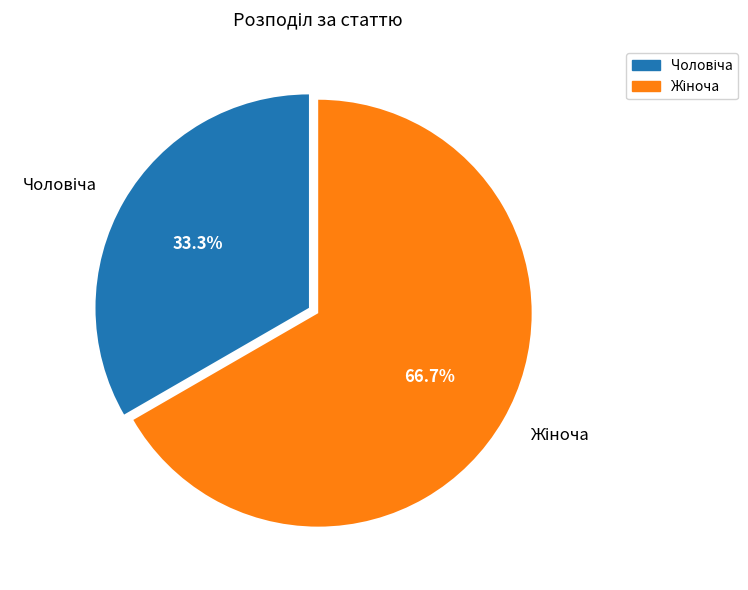

Is there a majority slice in this chart?

Yes